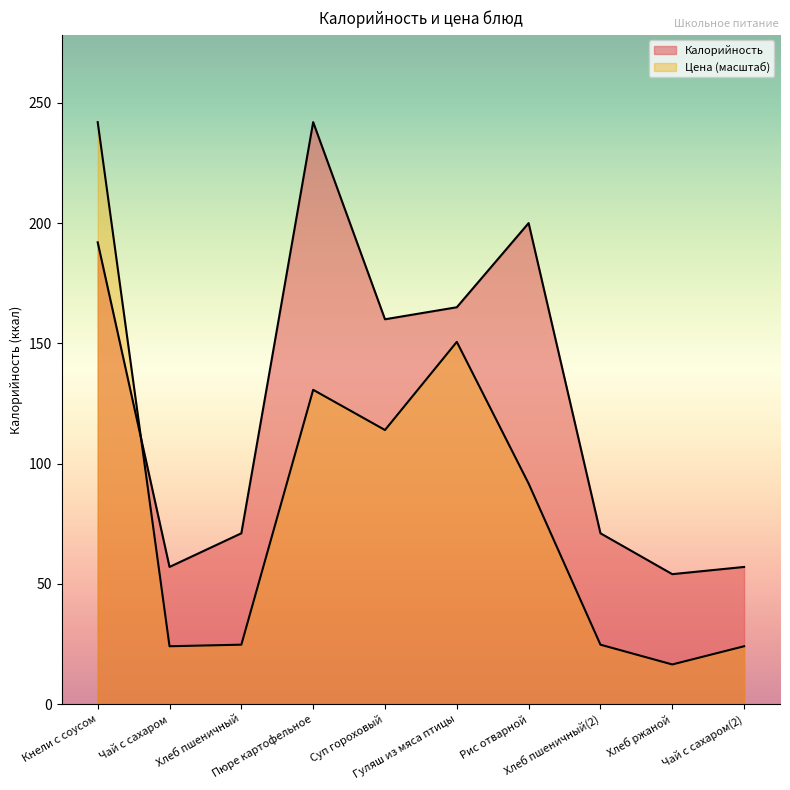

At which category does the chart reach its peak across all series?

Пюре картофельное